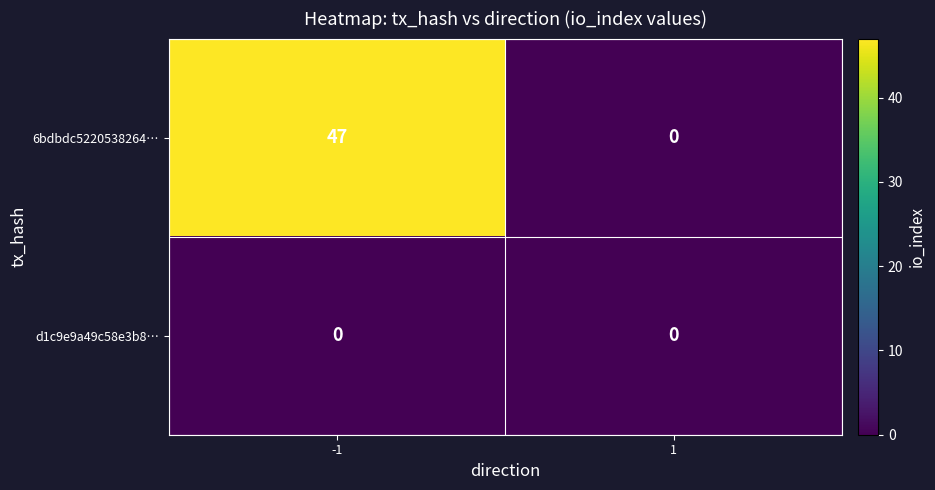

How many series are shown in this chart?

2